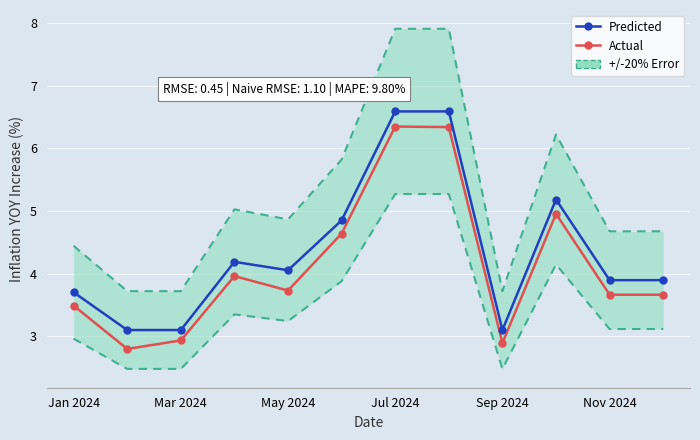

The Predicted series shows 1.0 at Sep 2024. True or false?

False